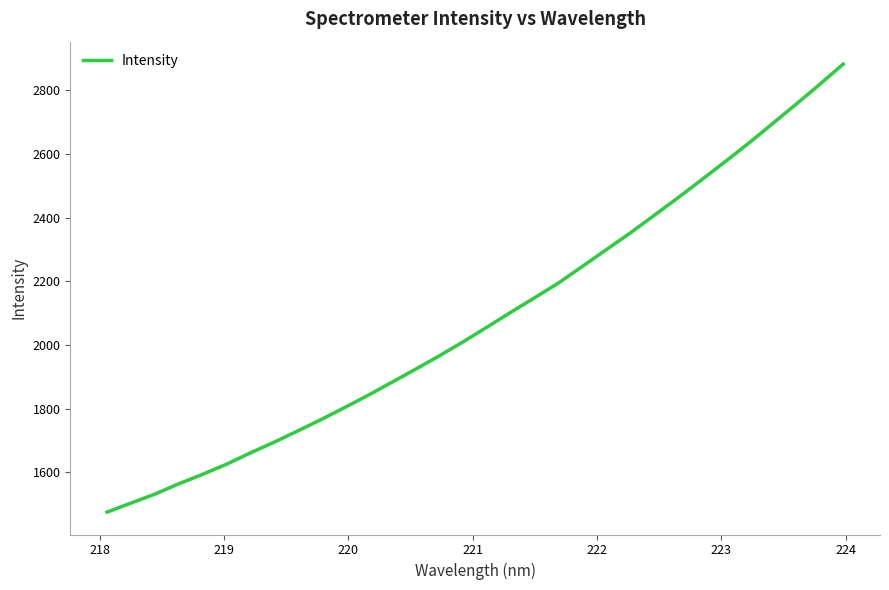

What is the smallest value displayed?

1475.0